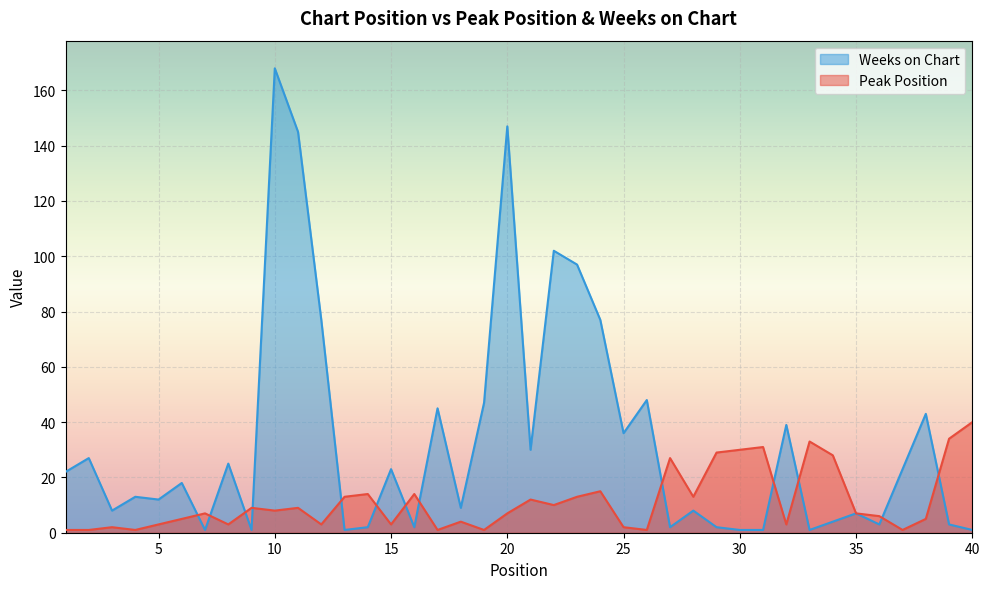

What is the approximate value of Weeks on Chart at 38?

43